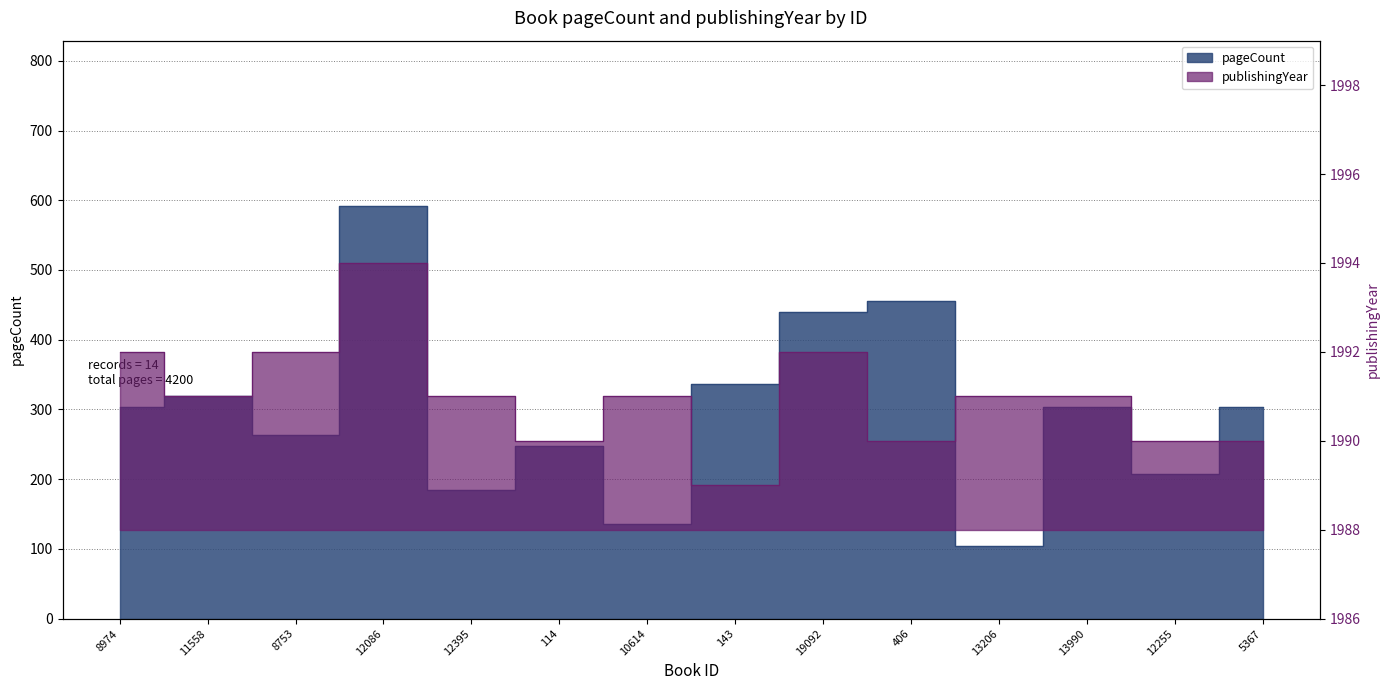

Which series has the largest total across all categories?

publishingYear